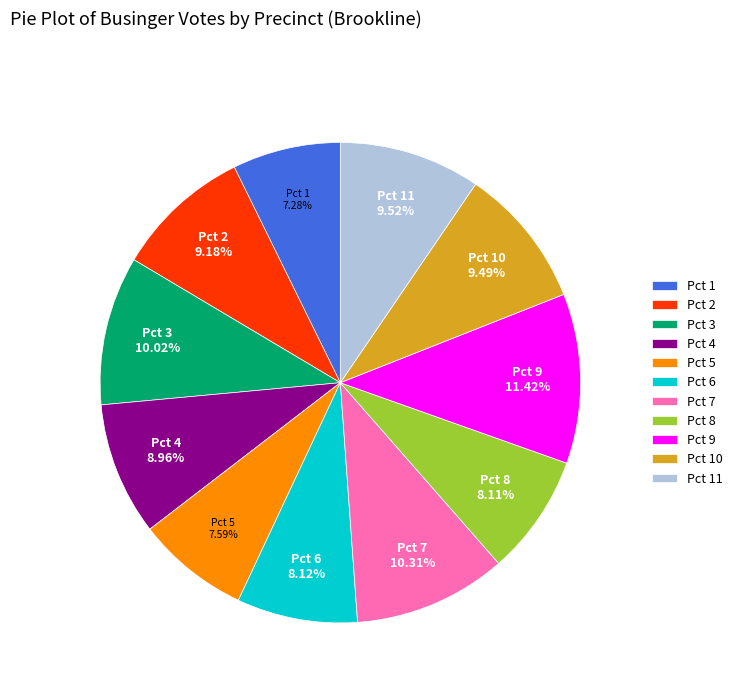

To the nearest percent, what portion does Pct 3 represent?

10%